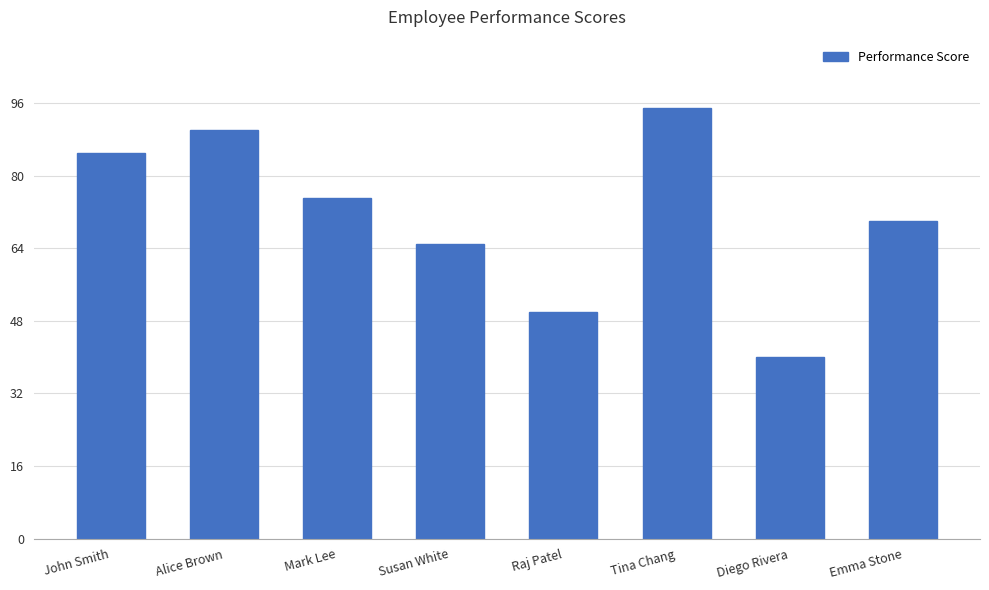

Does the chart contain any negative values?

No